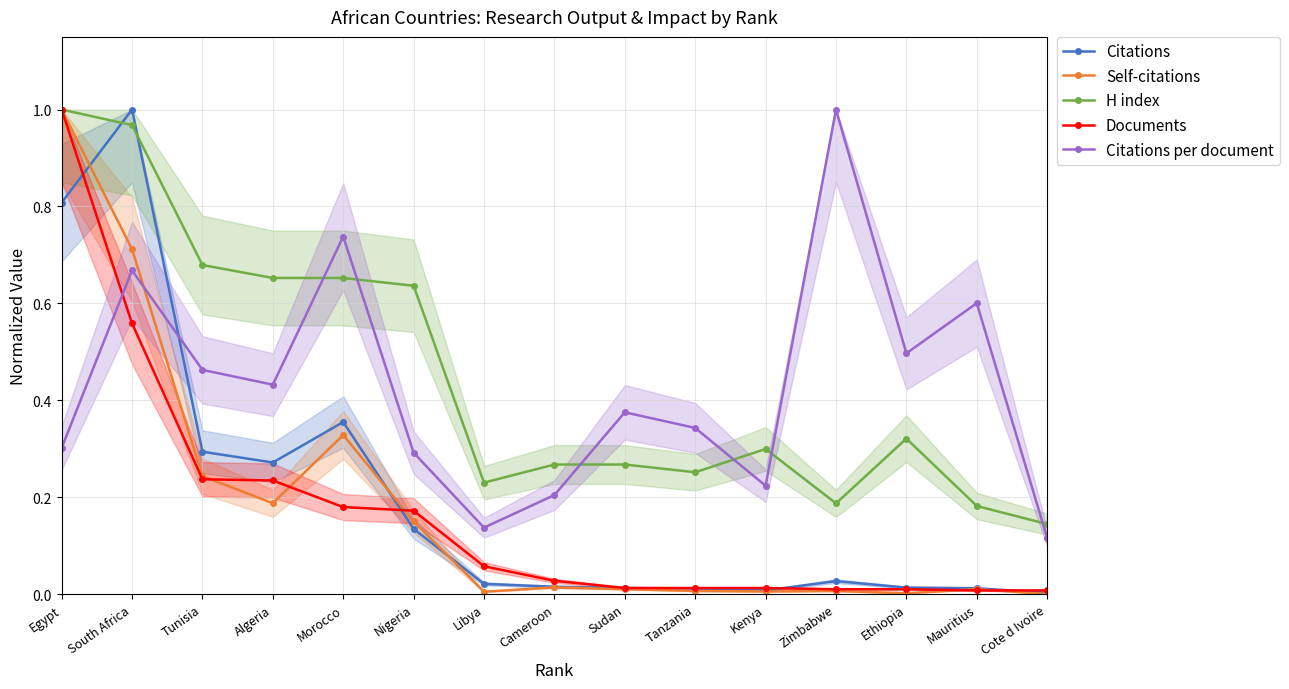

Reading left to right, extract all data points from this chart.

Citations: 0.8	1.0	0.3	0.3	0.4	0.1	0.0	0.0	0.0	0.0	0.0	0.0	0.0	0.0	0.0
Self-citations: 1.0	0.7	0.2	0.2	0.3	0.2	0.0	0.0	0.0	0.0	0.0	0.0	0.0	0.0	0.0
H index: 1.0	1.0	0.7	0.7	0.7	0.6	0.2	0.3	0.3	0.3	0.3	0.2	0.3	0.2	0.1
Documents: 1.0	0.6	0.2	0.2	0.2	0.2	0.1	0.0	0.0	0.0	0.0	0.0	0.0	0.0	0.0
Citations per document: 0.3	0.7	0.5	0.4	0.7	0.3	0.1	0.2	0.4	0.3	0.2	1.0	0.5	0.6	0.1